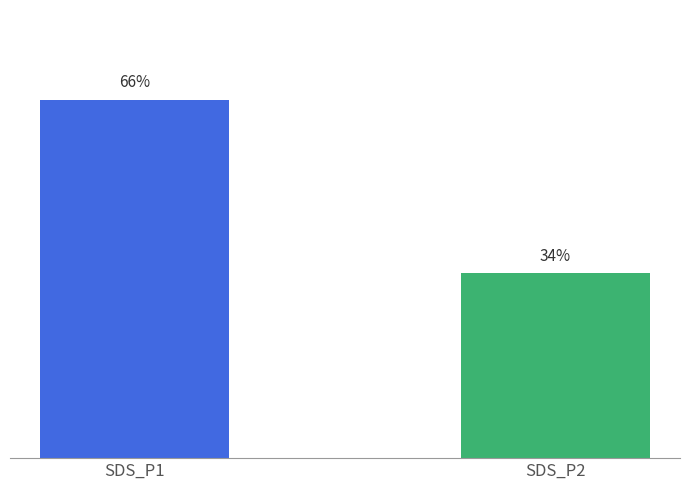

List the labels in order of value, smallest first.

SDS_P2, SDS_P1